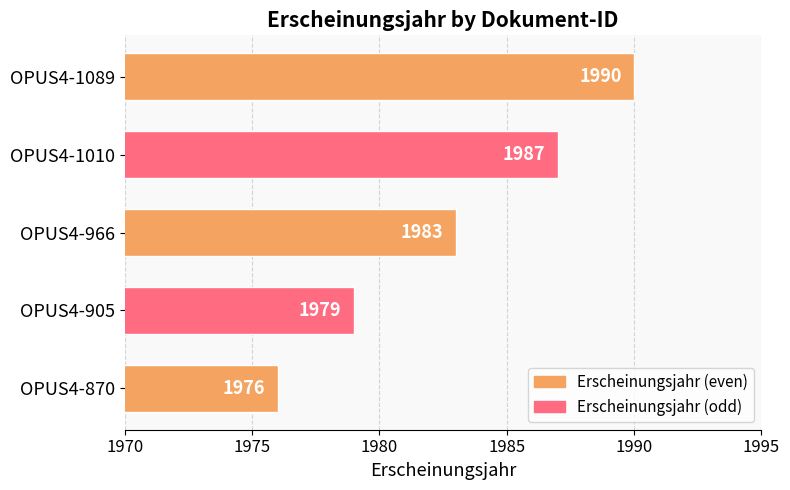

Reading bottom to top, transcribe all the data shown in this chart.

OPUS4-870=1976	OPUS4-905=1979	OPUS4-966=1983	OPUS4-1010=1987	OPUS4-1089=1990